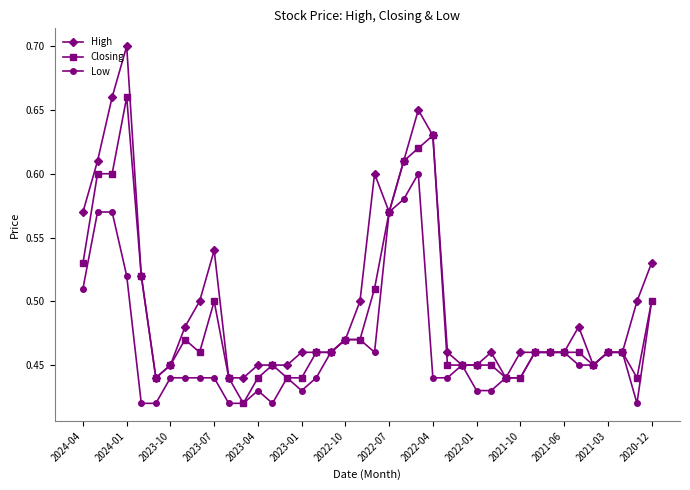

List the series in order of their overall mean, lowest first.

Low, Closing, High